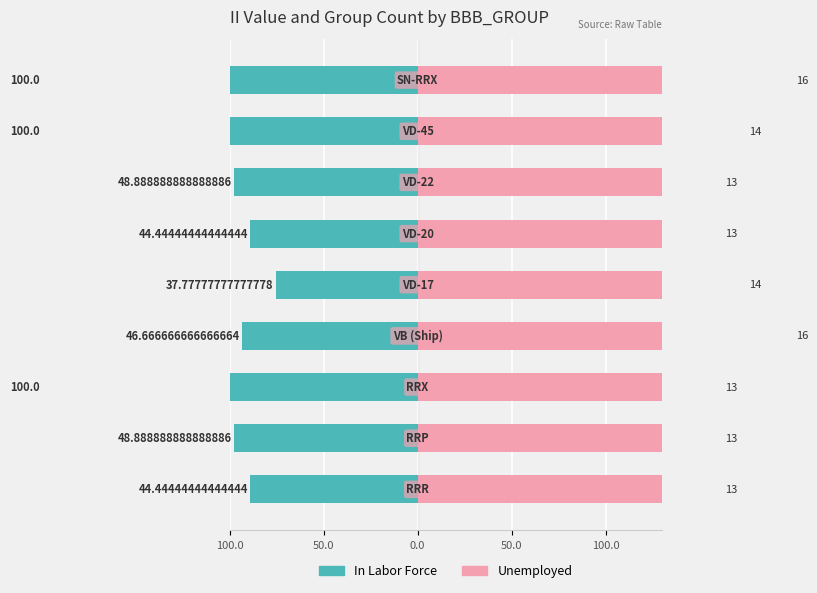

Rank the series by their maximum value, from highest to lowest.

In Labor Force, Unemployed